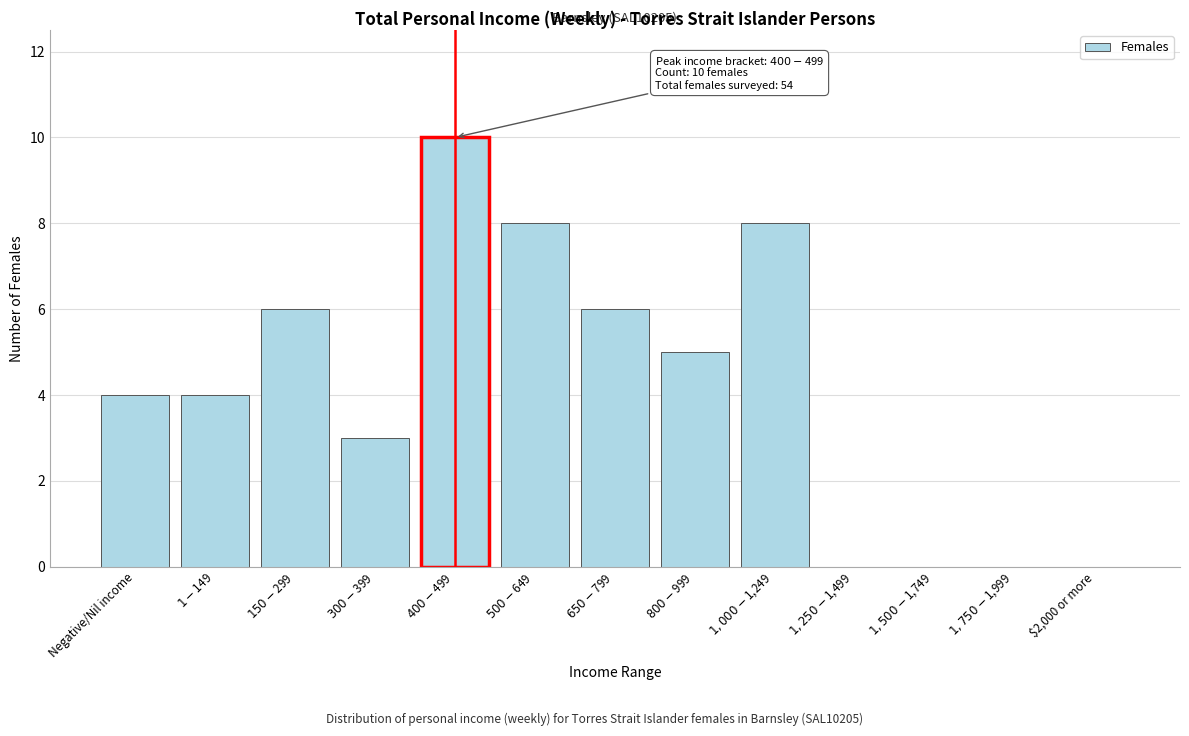

What is the sum of all values?

54